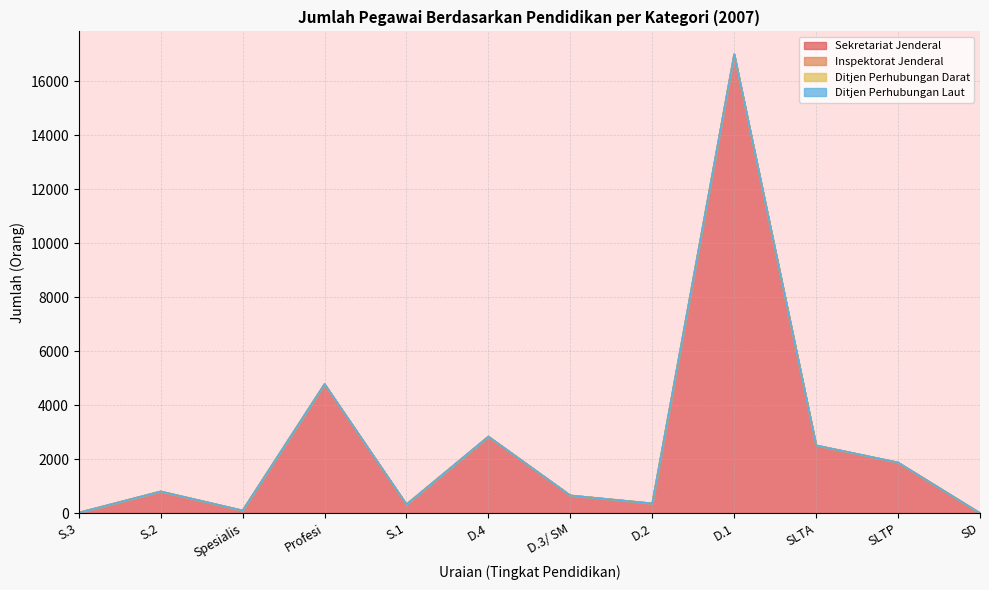

At which label does Inspektorat Jenderal reach its peak?

S.3